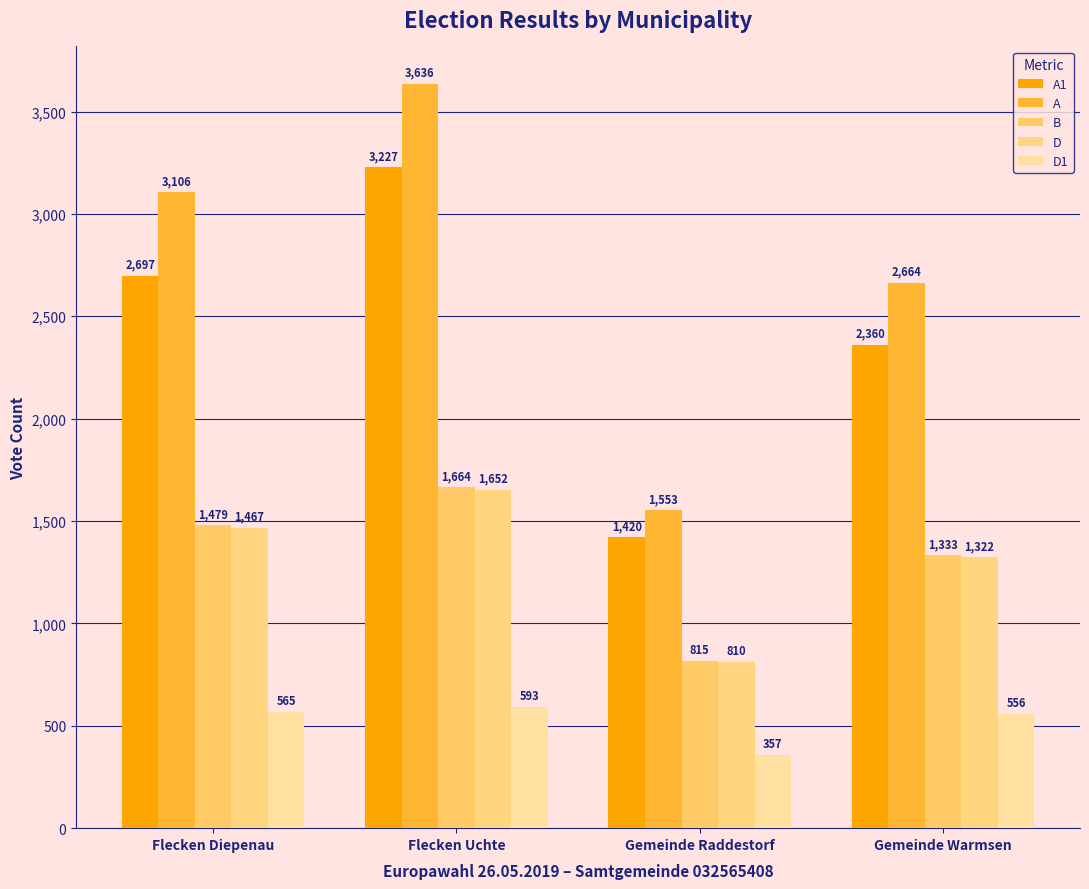

Which has a higher value, Gemeinde Warmsen or Flecken Diepenau?

Flecken Diepenau